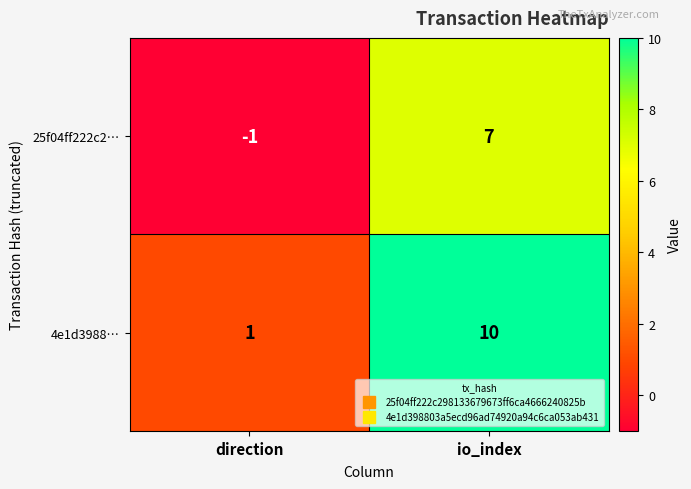

Which series has the largest total across all categories?

4e1d3988…